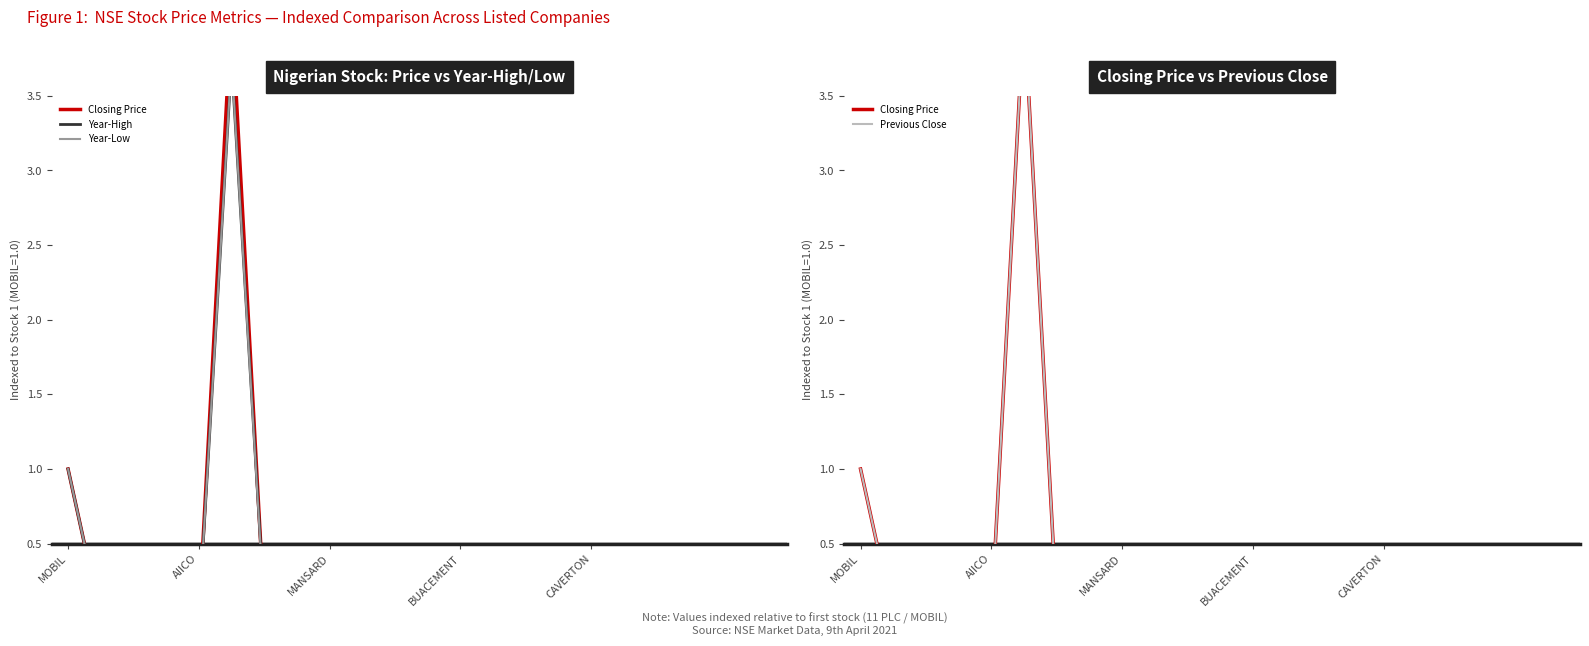

What is the average value of the Previous Close series?

0.3